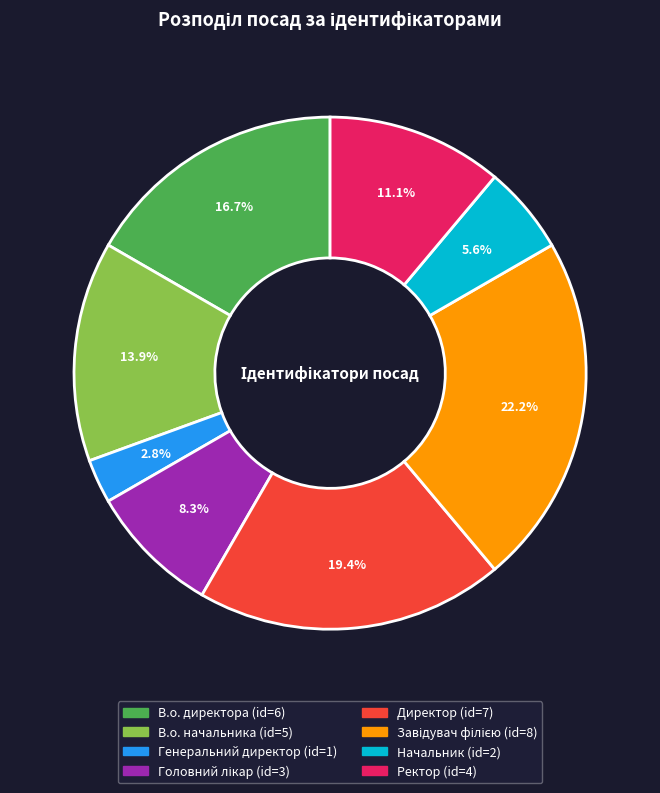

To the nearest percent, what is the average slice percentage?

12%